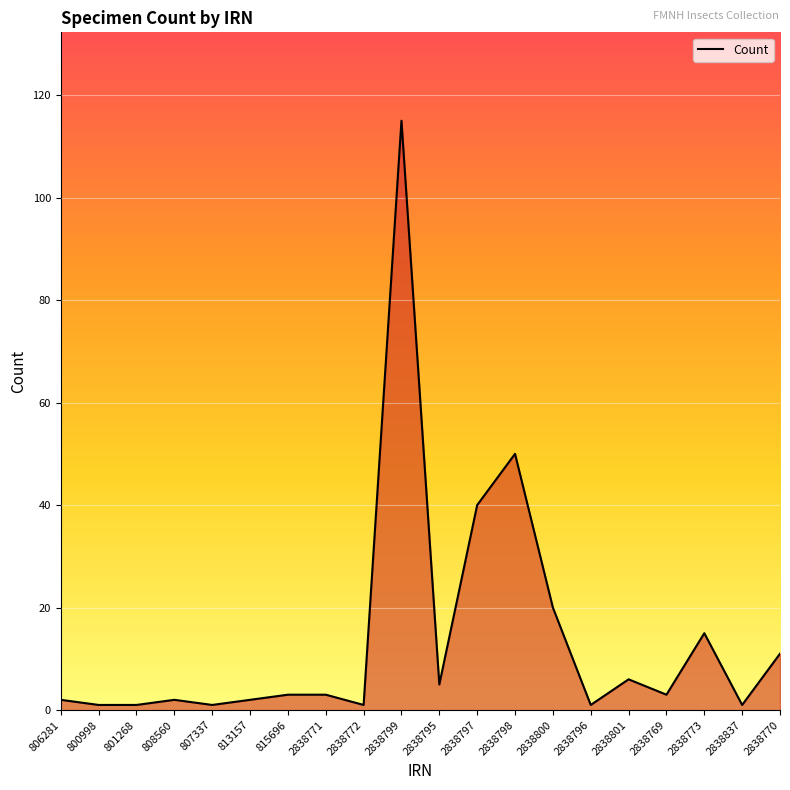

How many lines are shown in the chart?

1